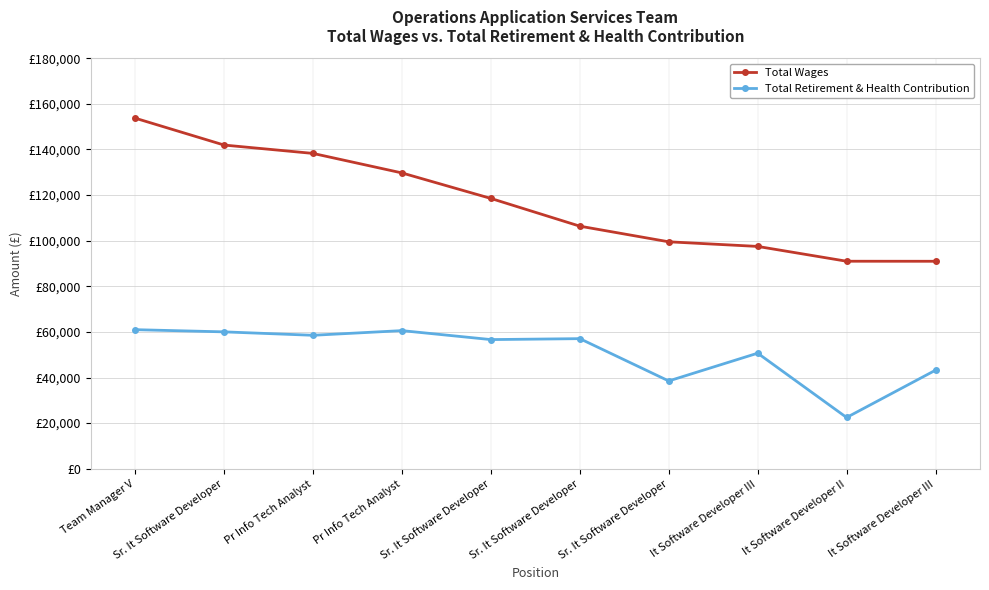

List the labels in order of Total Retirement & Health Contribution value, largest first.

Team Manager V, Pr Info Tech Analyst, Sr. It Software Developer, Pr Info Tech Analyst, Sr. It Software Developer, Sr. It Software Developer, It Software Developer III, It Software Developer III, Sr. It Software Developer, It Software Developer II